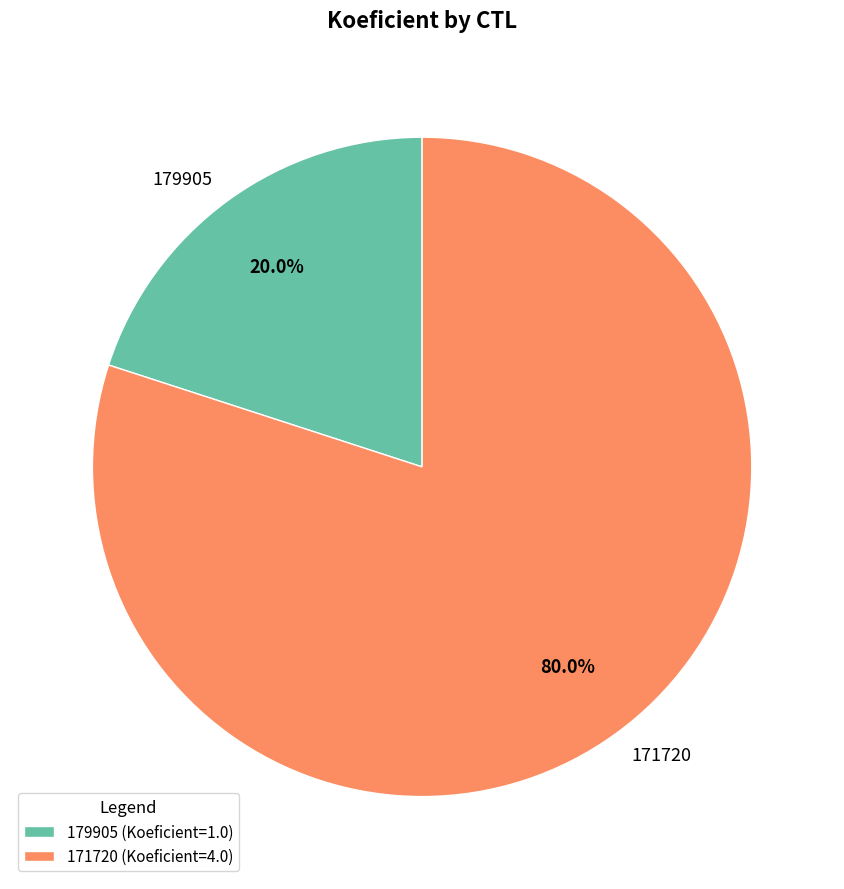

Rank the categories by value from highest to lowest.

171720, 179905